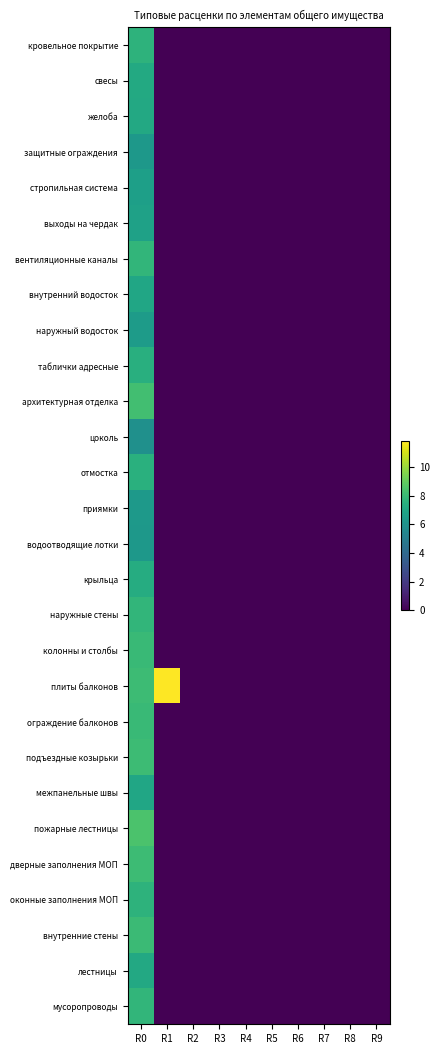

Which has a higher value, R1 or R4?

R1